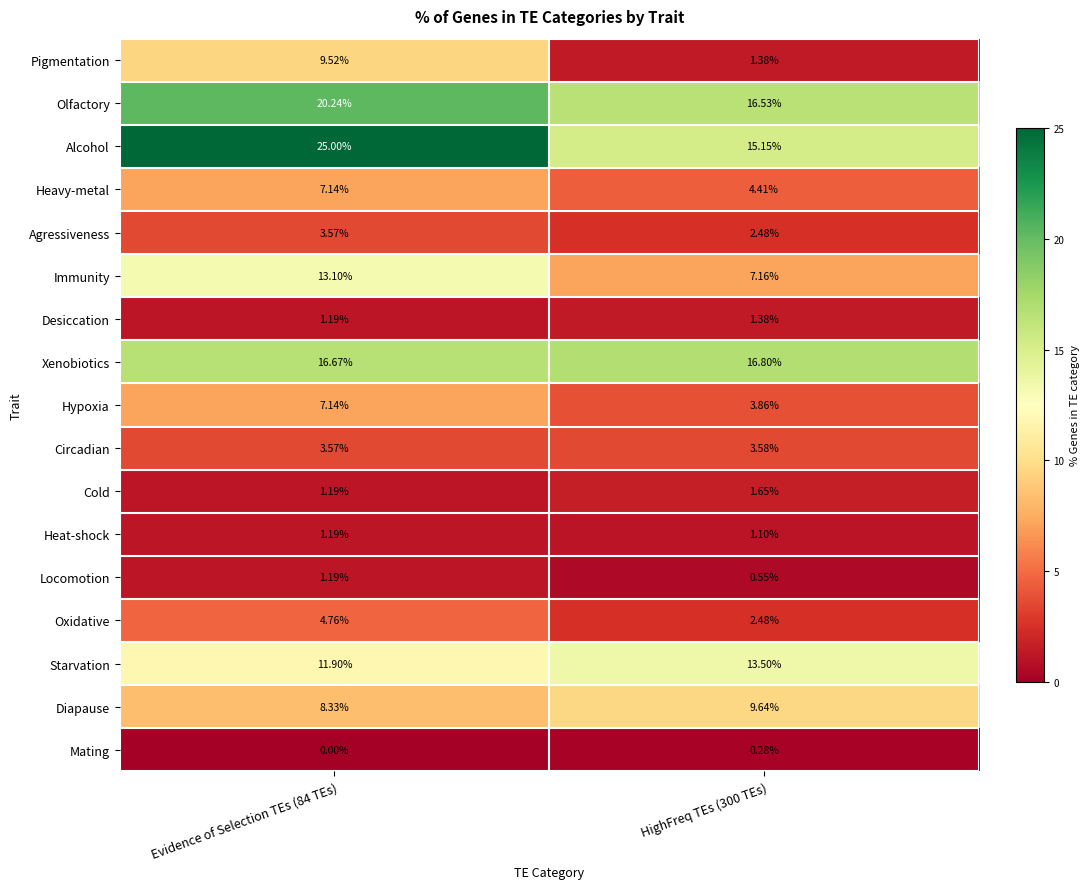

Which series has the largest range (max minus min)?

Alcohol